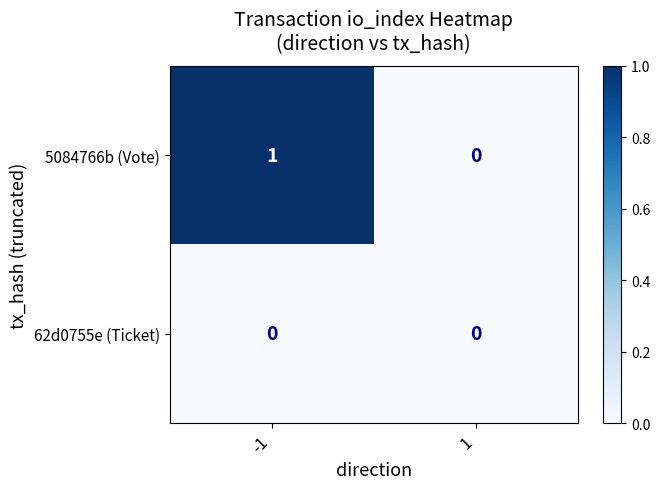

List the series in order of their overall mean, lowest first.

62d0755e (Ticket), 5084766b (Vote)